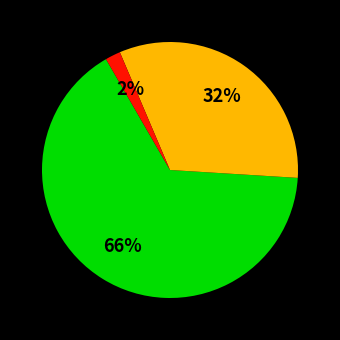

To the nearest percent, what is the difference between the largest and smallest slice percentages?

64%